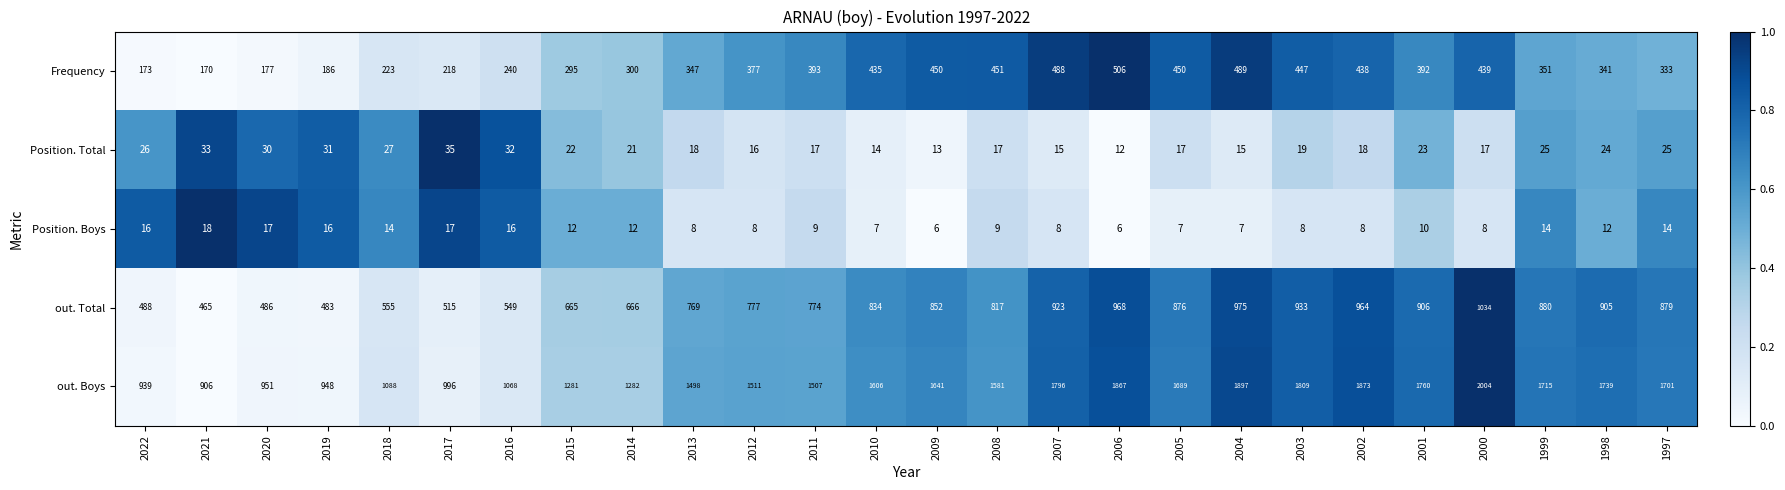

At which label is Position. Total closest to 23?

2001